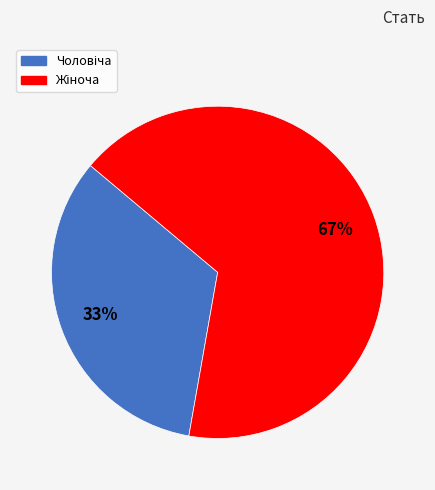

To the nearest percent, what is the average slice percentage?

50%